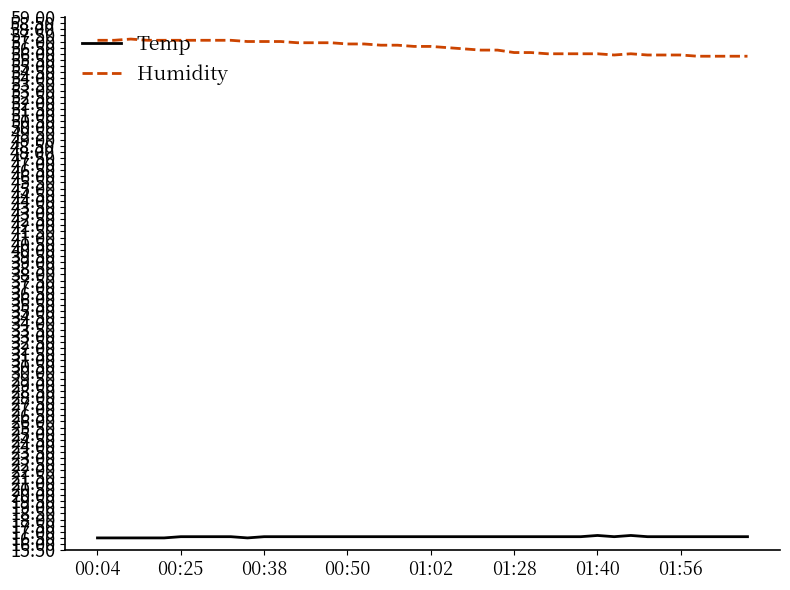

What is the highest value of the Temp series?

16.7